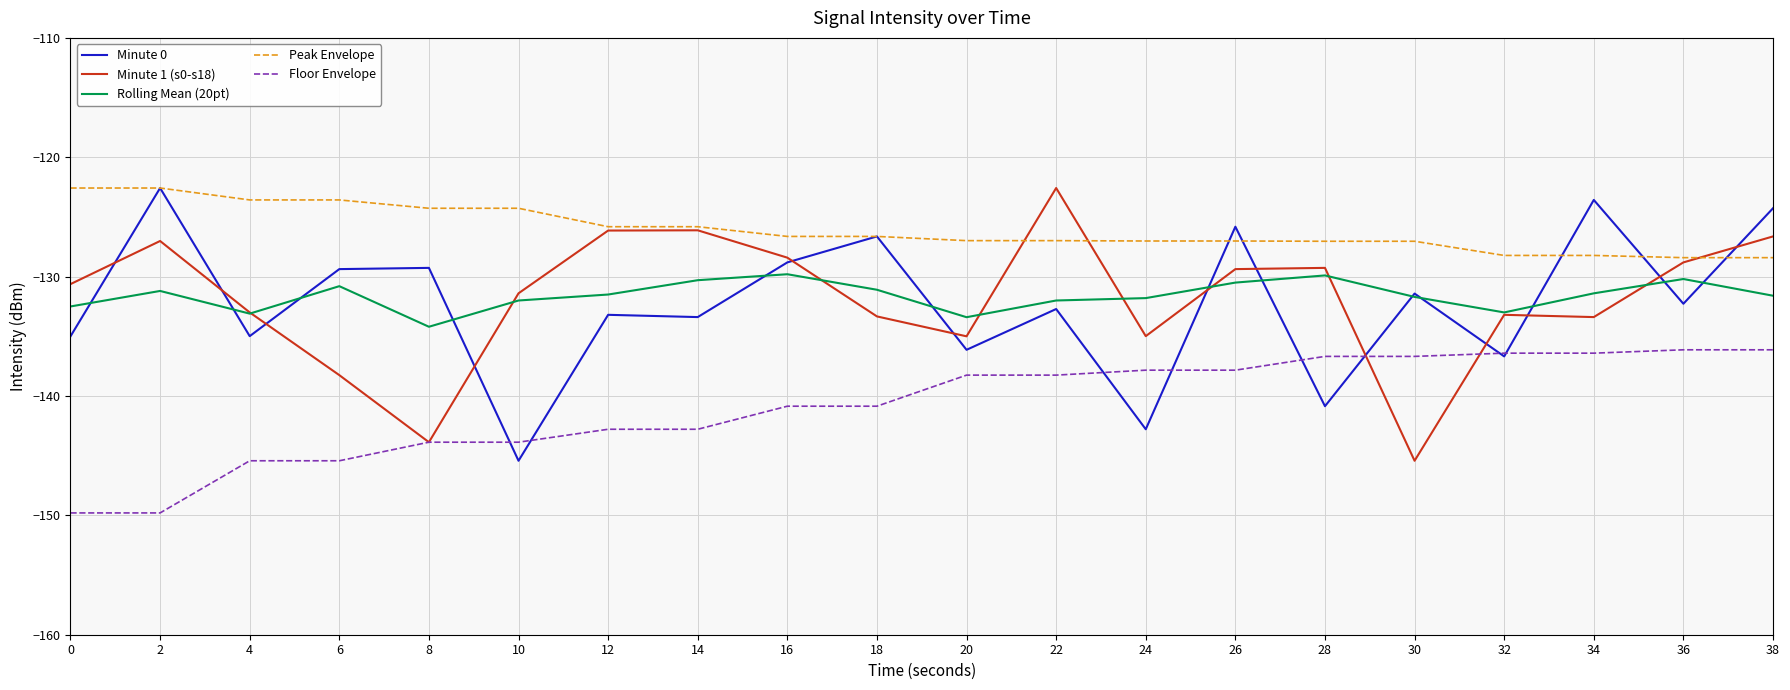

What is the spread (max minus min) of values at 28?

13.8